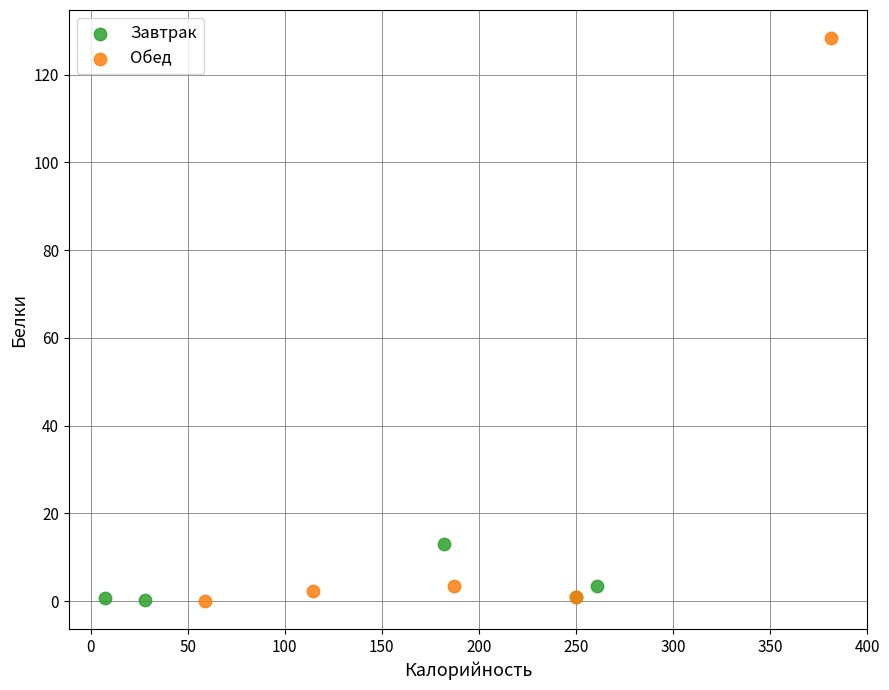

Which series contains the highest Y value?

Обед